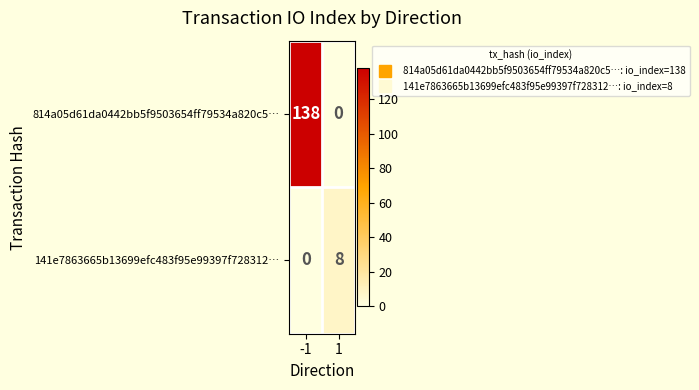

What is the difference between the maximum and minimum values in the 141e7863665b13699efc483f95e99397f728312… series?

8